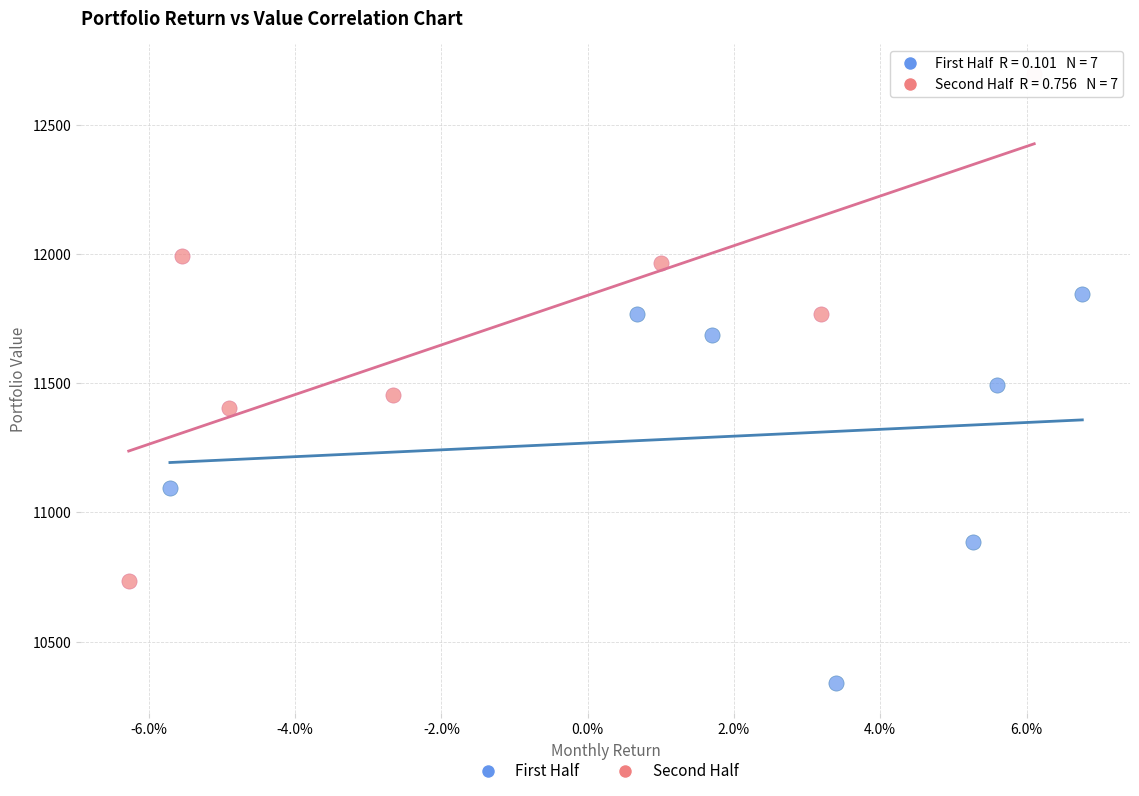

Which series contains the lowest Y value?

First Half